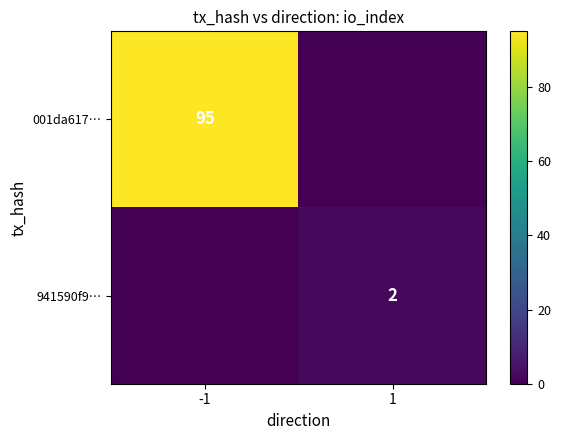

What is the maximum value for 001da617…?

95